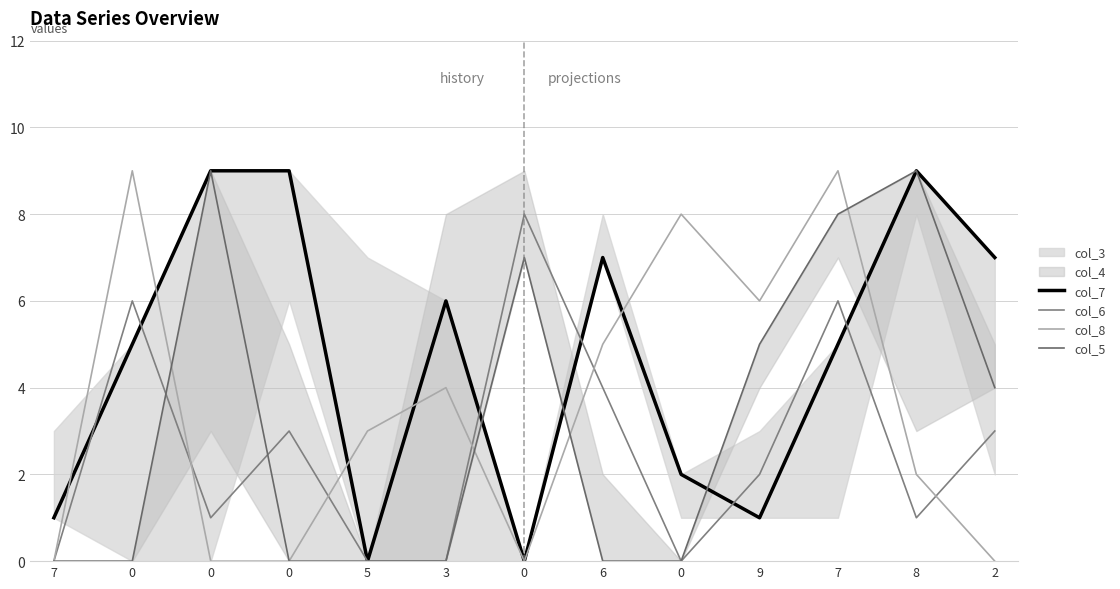

Which category has the lowest value in the col_7 series?

5